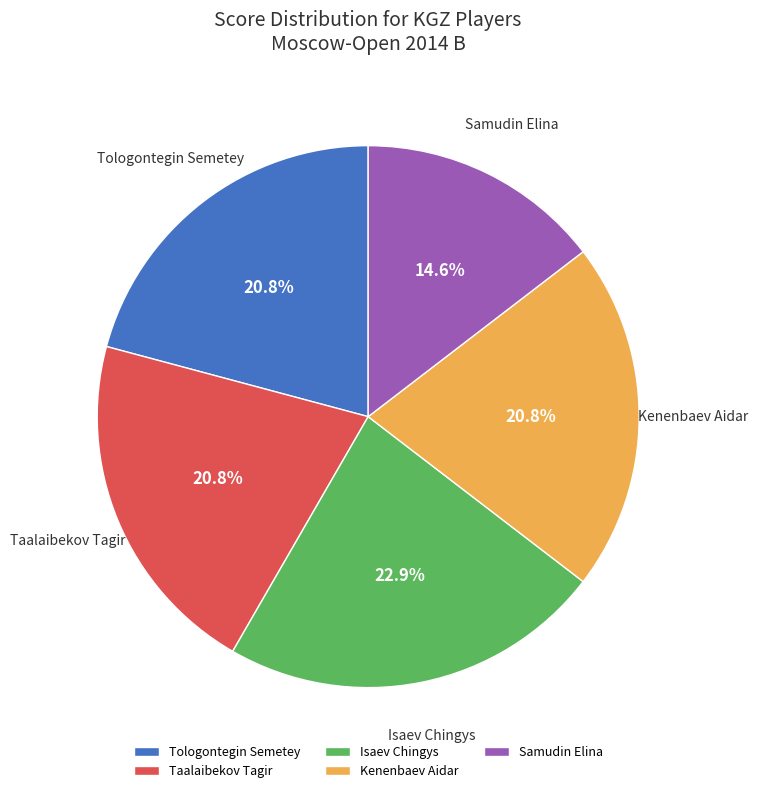

What portion of the pie excludes Isaev Chingys?

77.1%